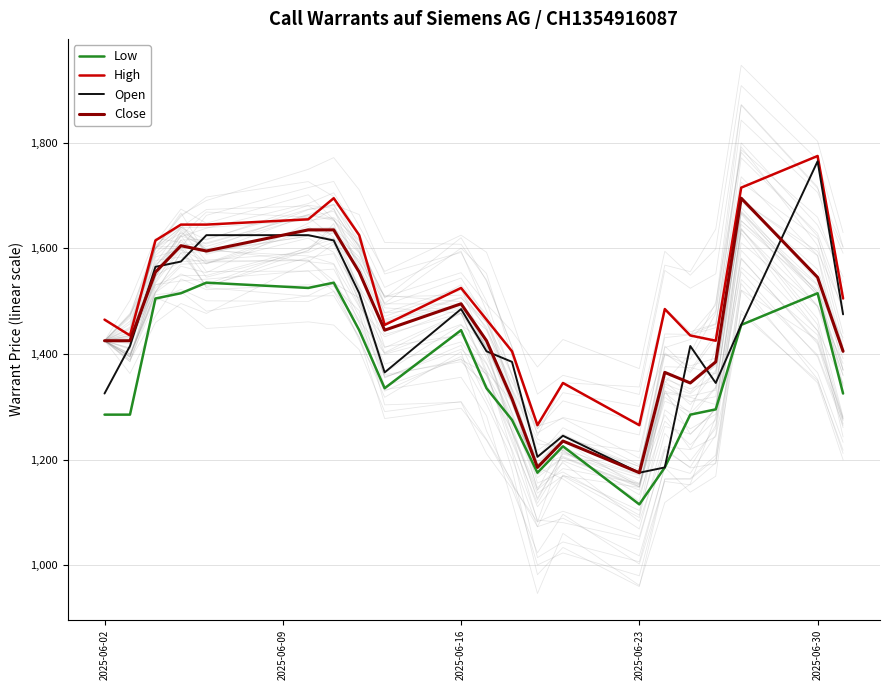

Rank the series by their maximum value, from highest to lowest.

High, Open, Close, Low